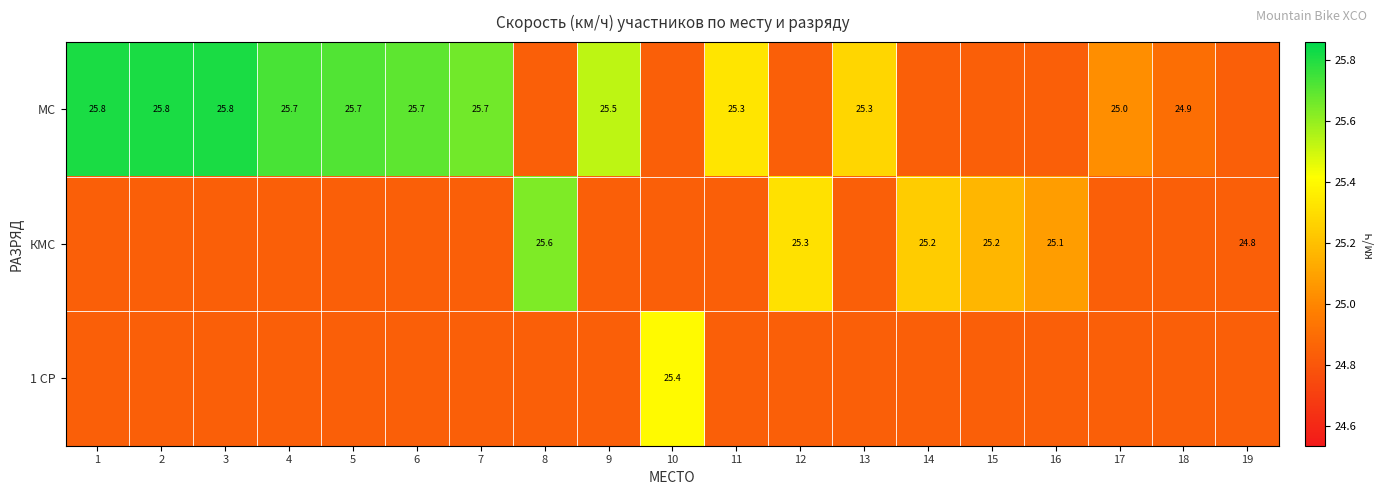

At which category is the sum across all series the highest?

1